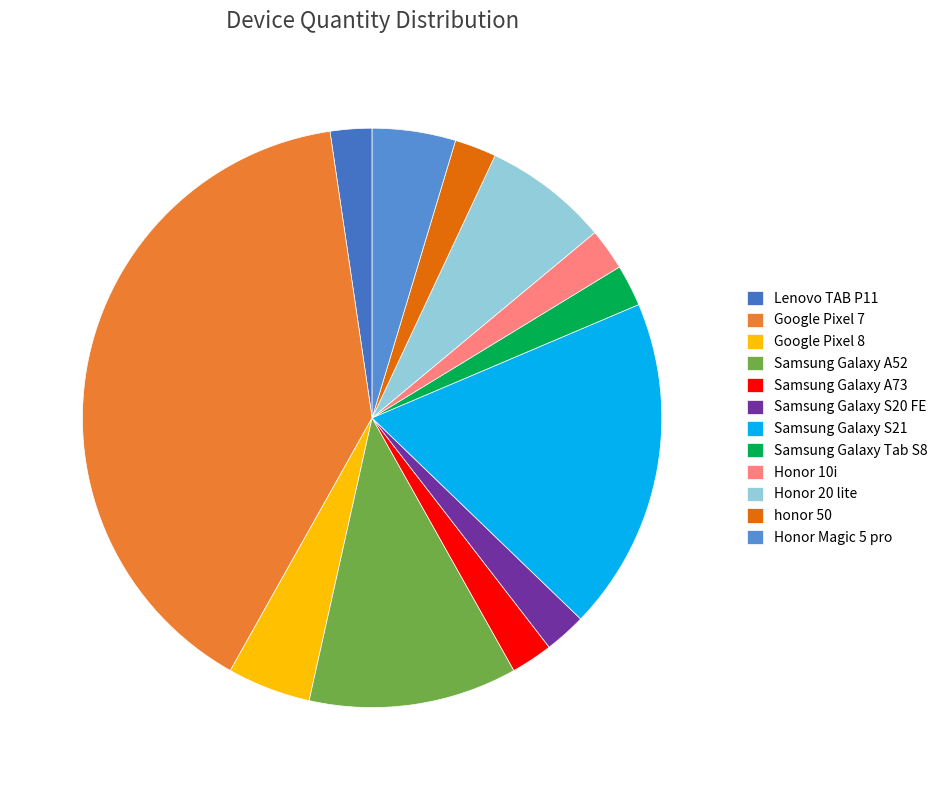

What percentage is the Samsung Galaxy Tab S8 slice, to the nearest percent?

2%